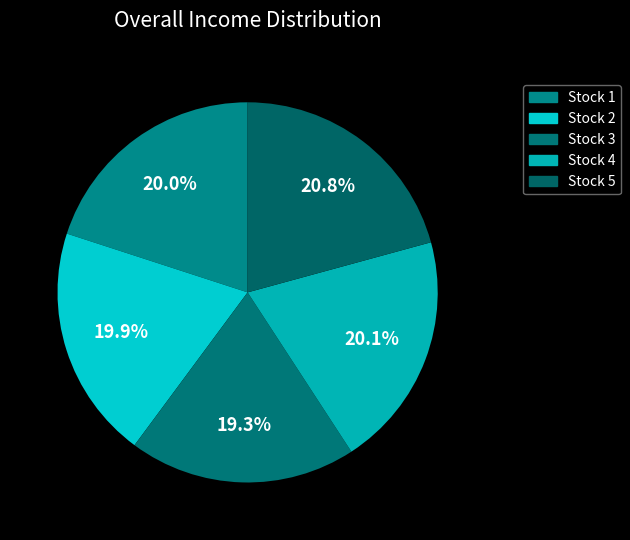

Combined, what portion of the pie is Stock 3 and Stock 4?

39.4%